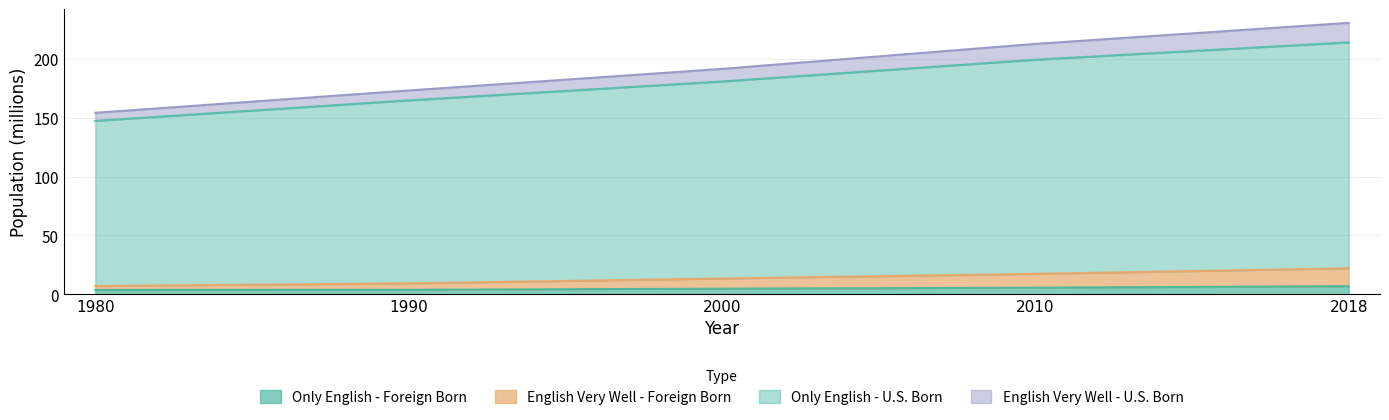

Does the chart display data point markers on the line(s)?

No